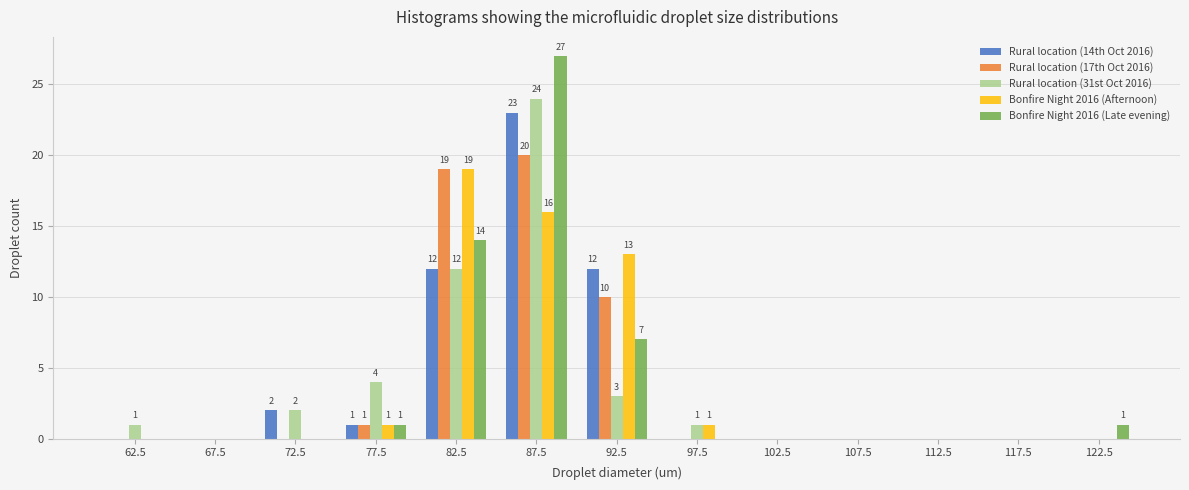

Reading left to right, transcribe all the data shown in this chart.

Rural location (14th Oct 2016): 62.5=0	67.5=0	72.5=2	77.5=1	82.5=12	87.5=23	92.5=12	97.5=0	102.5=0	107.5=0	112.5=0	117.5=0	122.5=0
Rural location (17th Oct 2016): 62.5=0	67.5=0	72.5=0	77.5=1	82.5=19	87.5=20	92.5=10	97.5=0	102.5=0	107.5=0	112.5=0	117.5=0	122.5=0
Rural location (31st Oct 2016): 62.5=1	67.5=0	72.5=2	77.5=4	82.5=12	87.5=24	92.5=3	97.5=1	102.5=0	107.5=0	112.5=0	117.5=0	122.5=0
Bonfire Night 2016 (Afternoon): 62.5=0	67.5=0	72.5=0	77.5=1	82.5=19	87.5=16	92.5=13	97.5=1	102.5=0	107.5=0	112.5=0	117.5=0	122.5=0
Bonfire Night 2016 (Late evening): 62.5=0	67.5=0	72.5=0	77.5=1	82.5=14	87.5=27	92.5=7	97.5=0	102.5=0	107.5=0	112.5=0	117.5=0	122.5=1